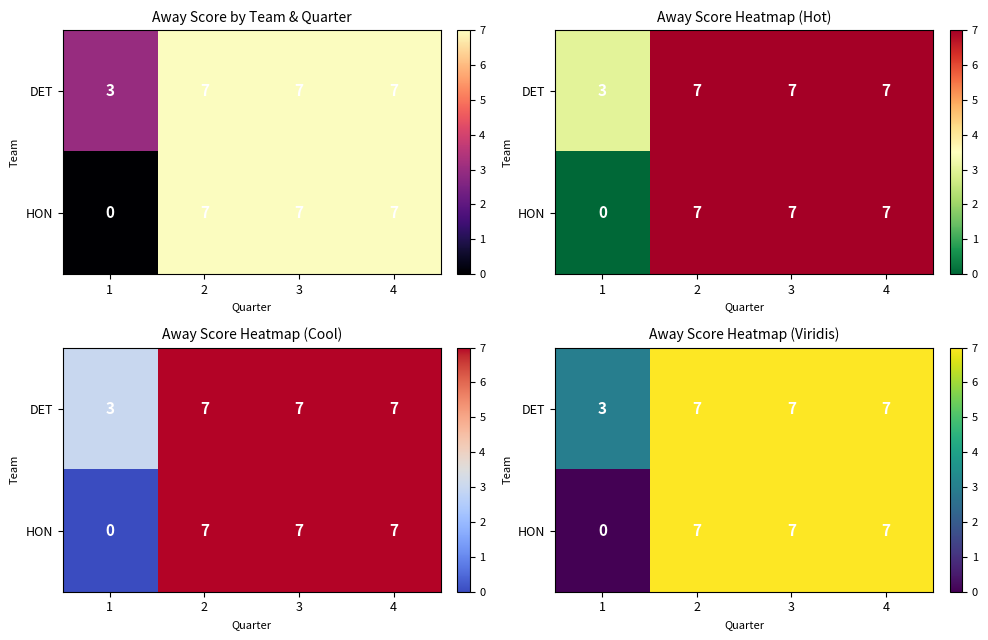

List the series in order of their peak value, highest first.

DET, HON